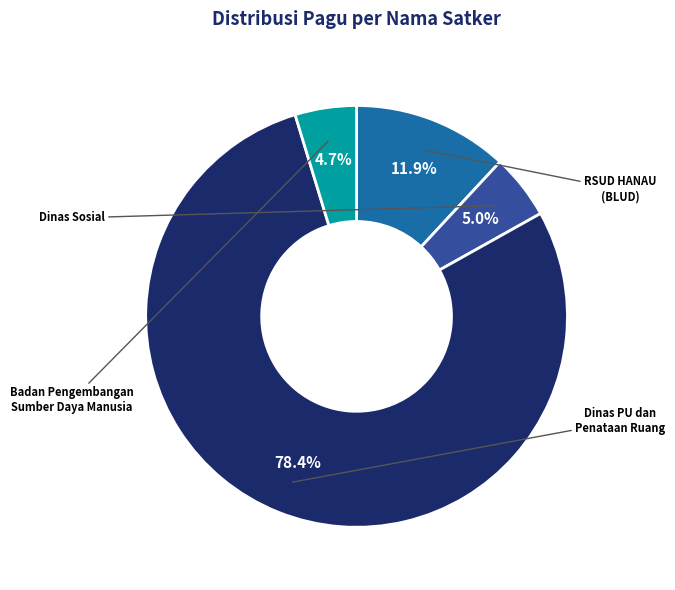

Is there any slice that represents more than half of the pie?

Yes